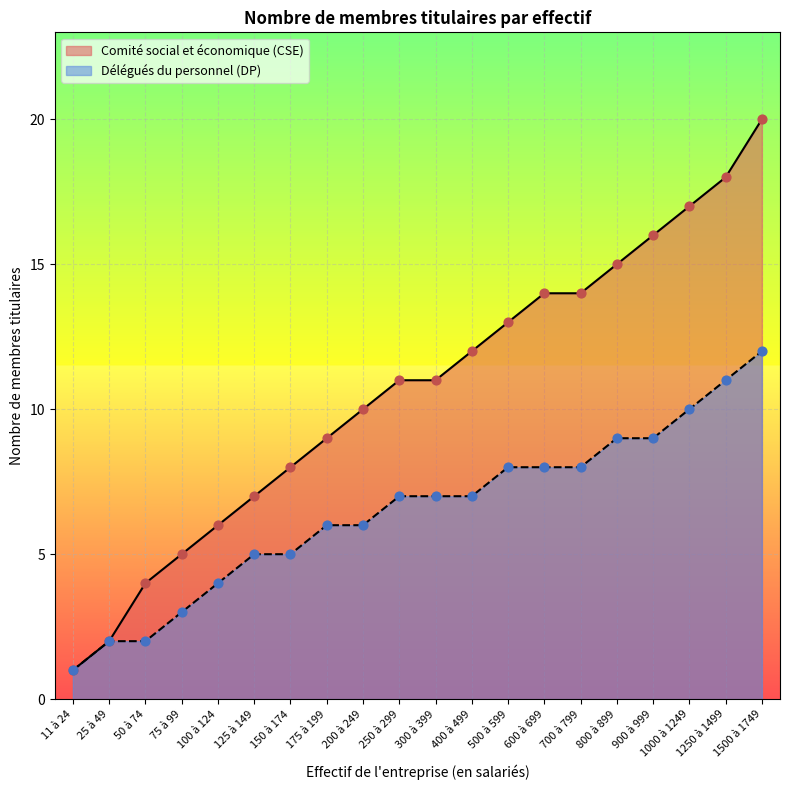

Which series has the largest total across all categories?

Comité social et économique (CSE)